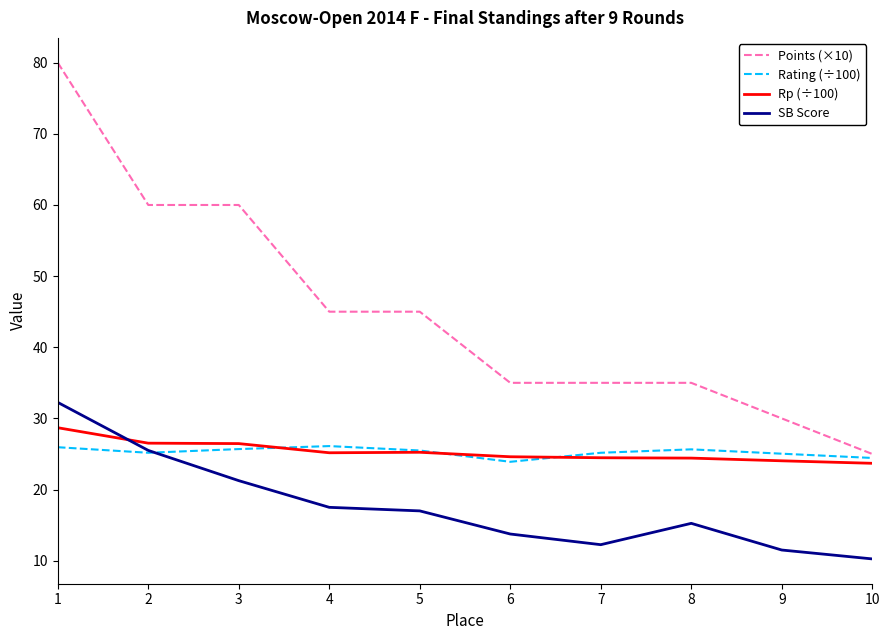

Is it true that SB Score equals 20.7 at 7?

False